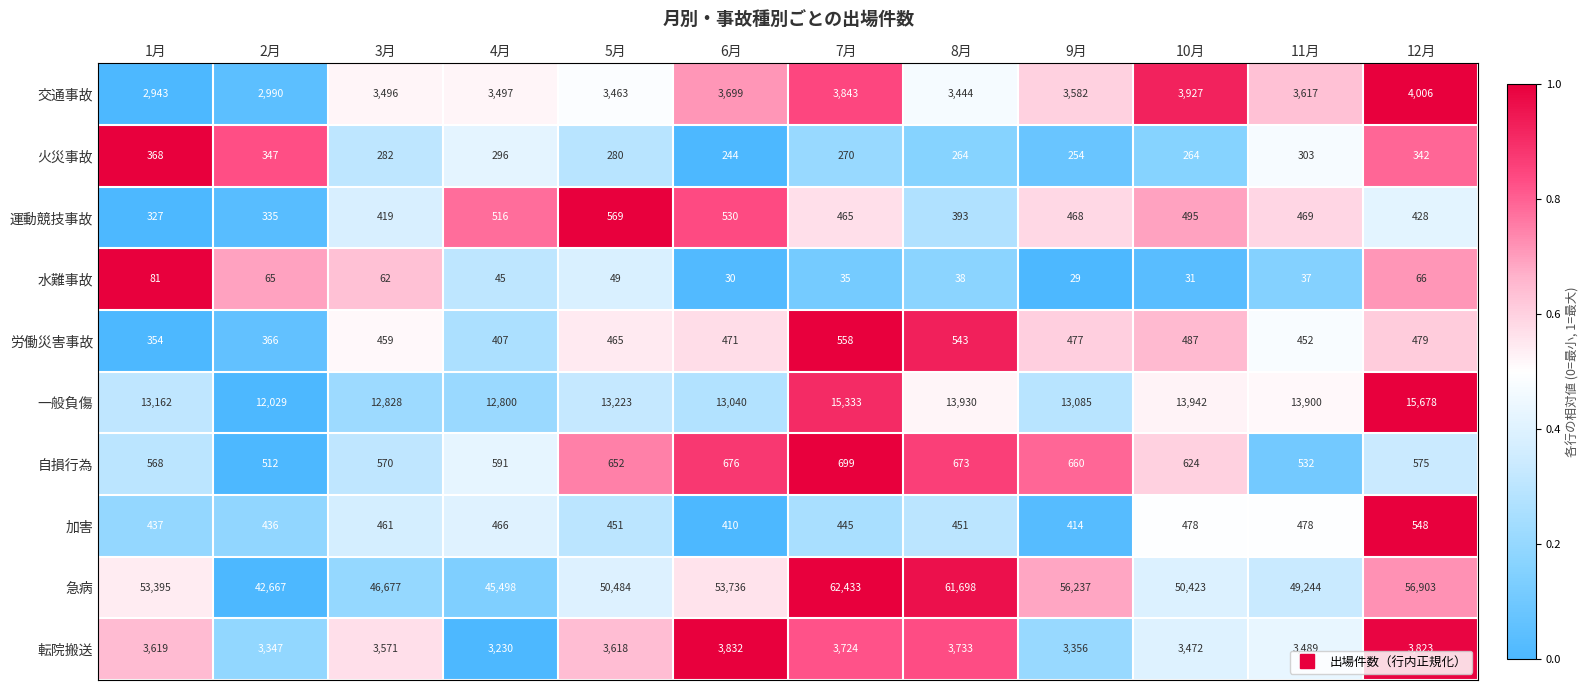

What is the difference between the second highest and minimum values in the 急病 series?

19031